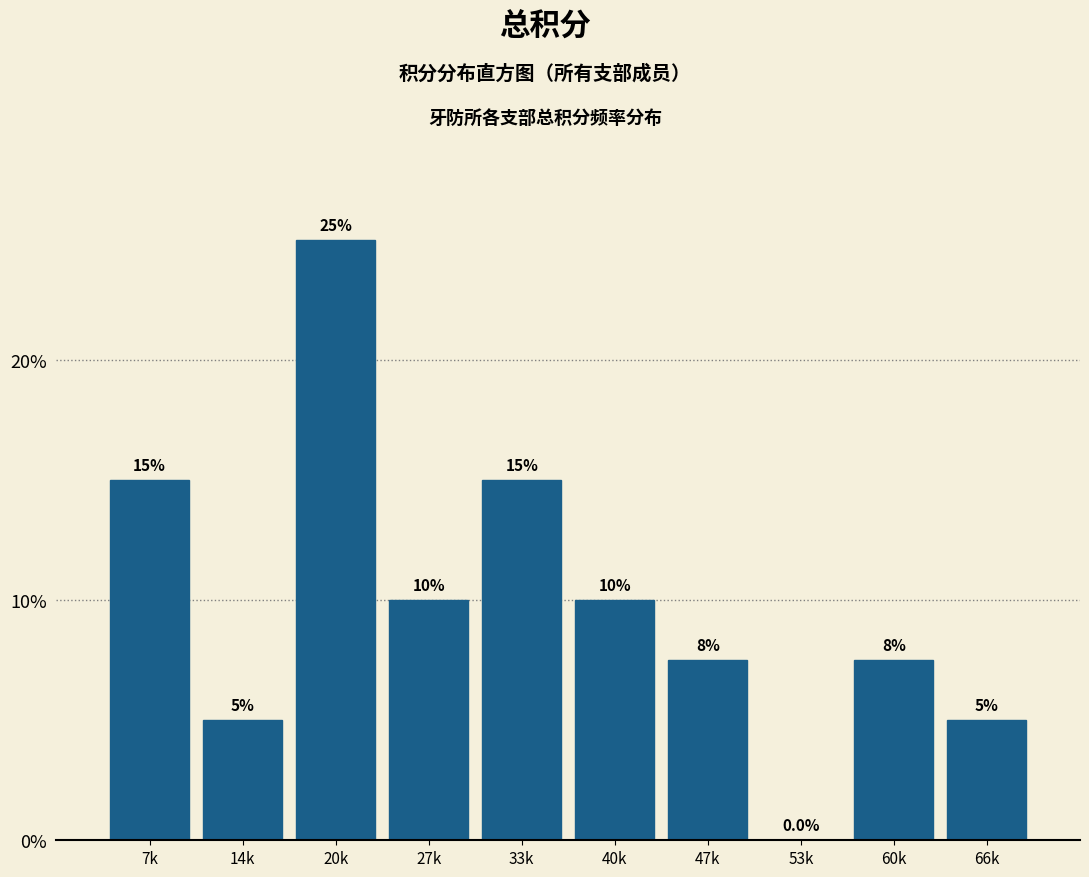

Reading left to right, transcribe all the data shown in this chart.

7k=15.0	14k=5.0	20k=25.0	27k=10.0	33k=15.0	40k=10.0	47k=7.5	53k=0.0	60k=7.5	66k=5.0